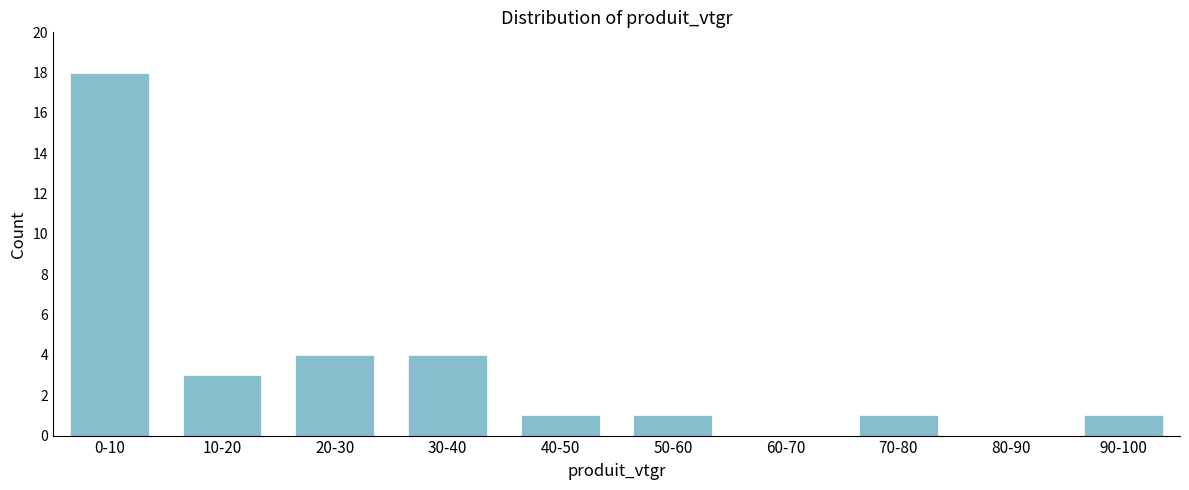

Reading left to right, extract all data points from this chart.

0-10=18	10-20=3	20-30=4	30-40=4	40-50=1	50-60=1	60-70=0	70-80=1	80-90=0	90-100=1